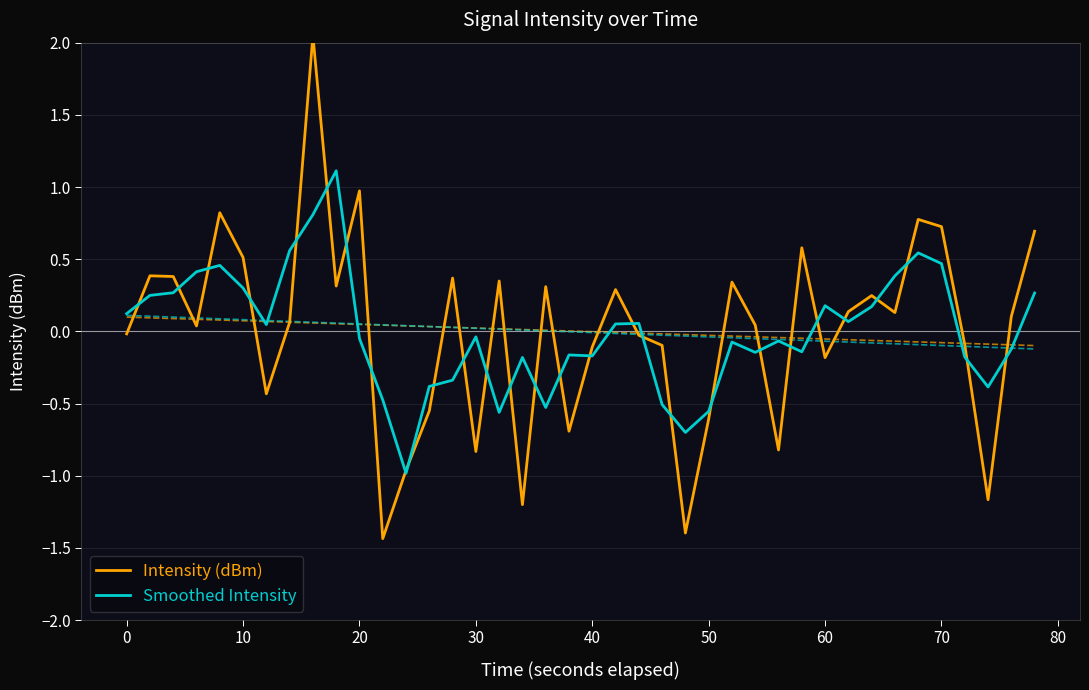

What is the lowest value of the Smoothed Intensity series?

-1.0